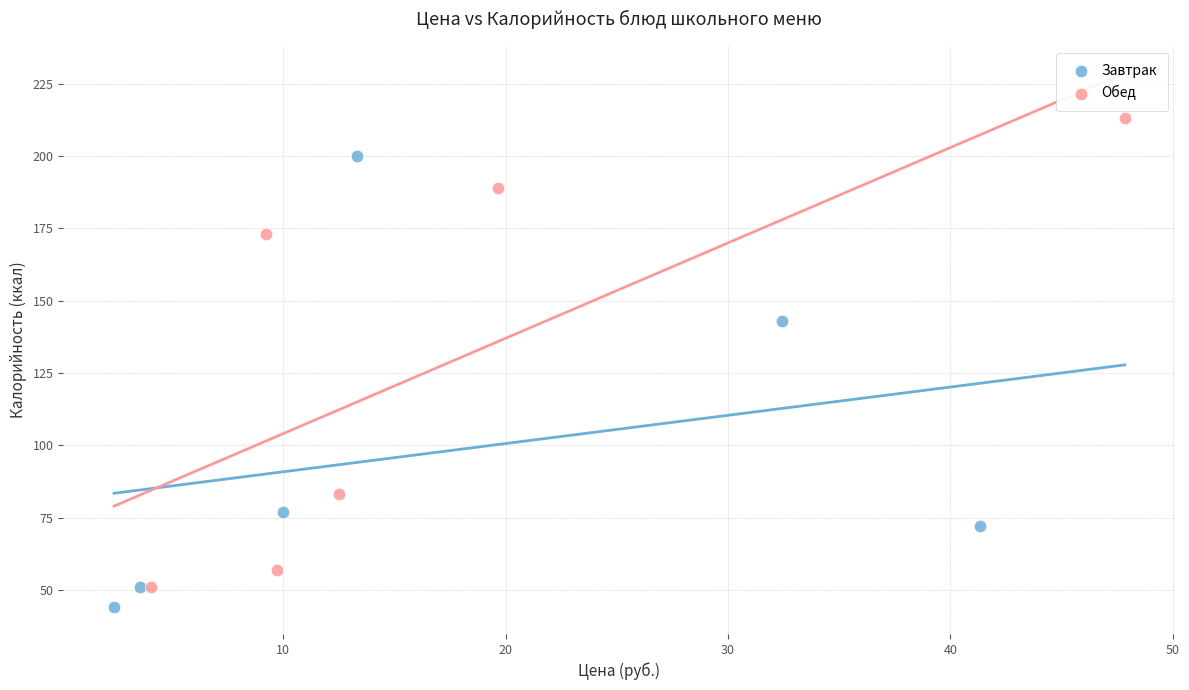

What are all the series names shown in the legend?

Завтрак, Обед